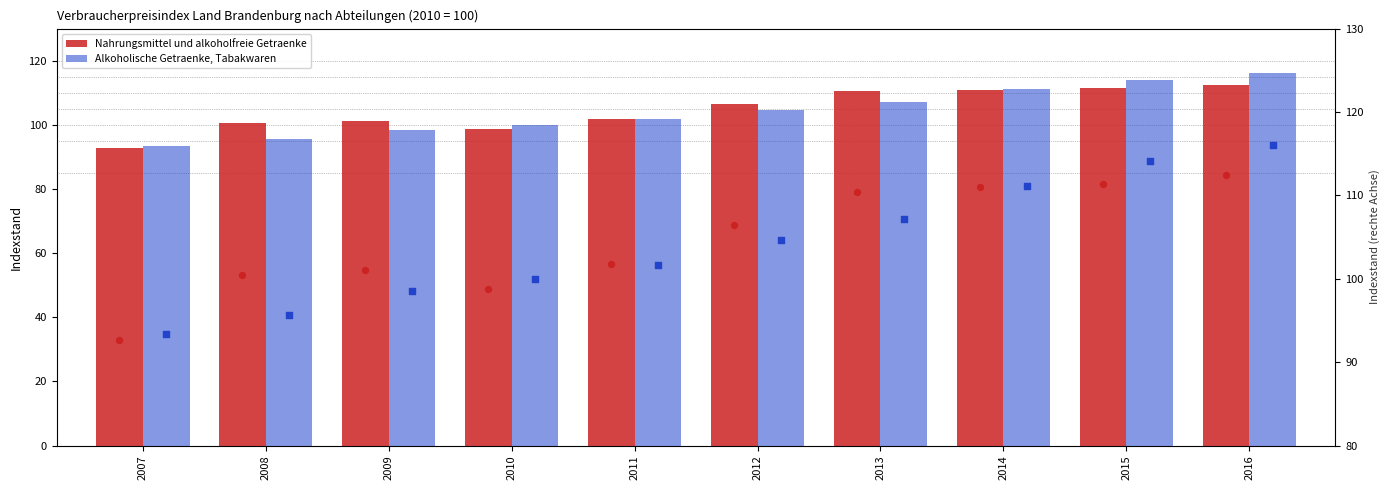

Which series contains the highest Y value?

Alkoholische Getraenke, Tabakwaren